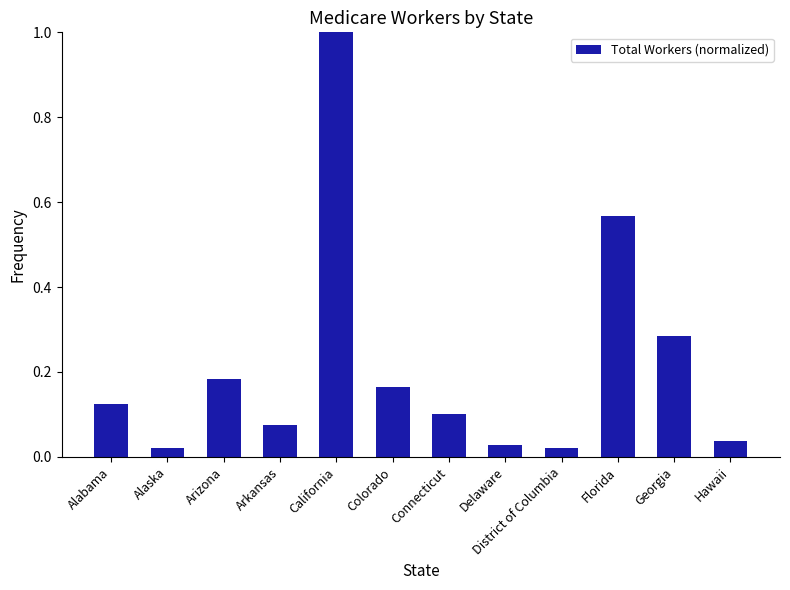

What is the change in value from Alabama to Georgia?

+0.2